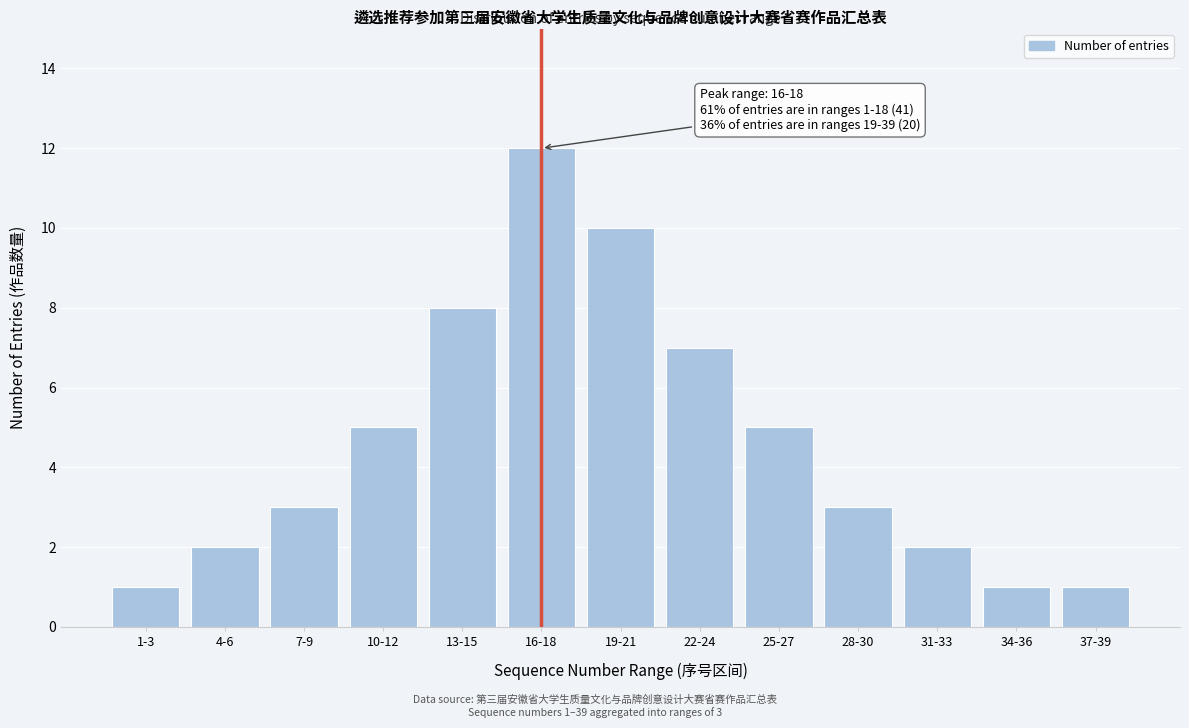

Reading left to right, transcribe all the data shown in this chart.

1-3=1	4-6=2	7-9=3	10-12=5	13-15=8	16-18=12	19-21=10	22-24=7	25-27=5	28-30=3	31-33=2	34-36=1	37-39=1